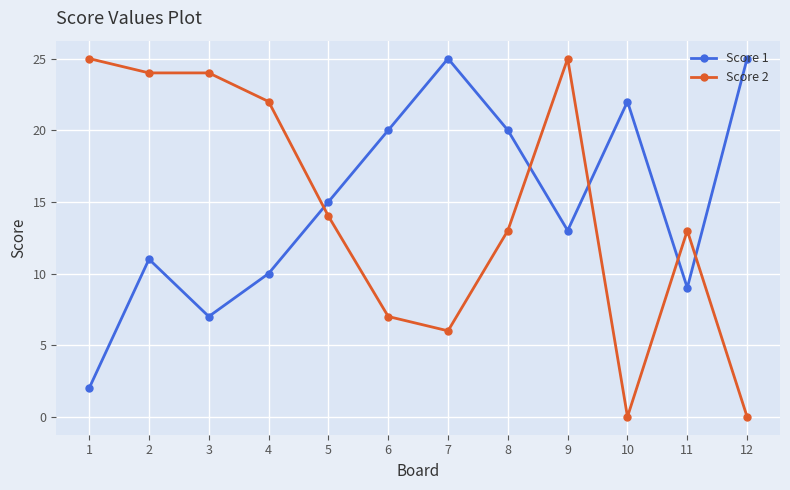

Is it true that Score 1 equals 32 at 6?

False